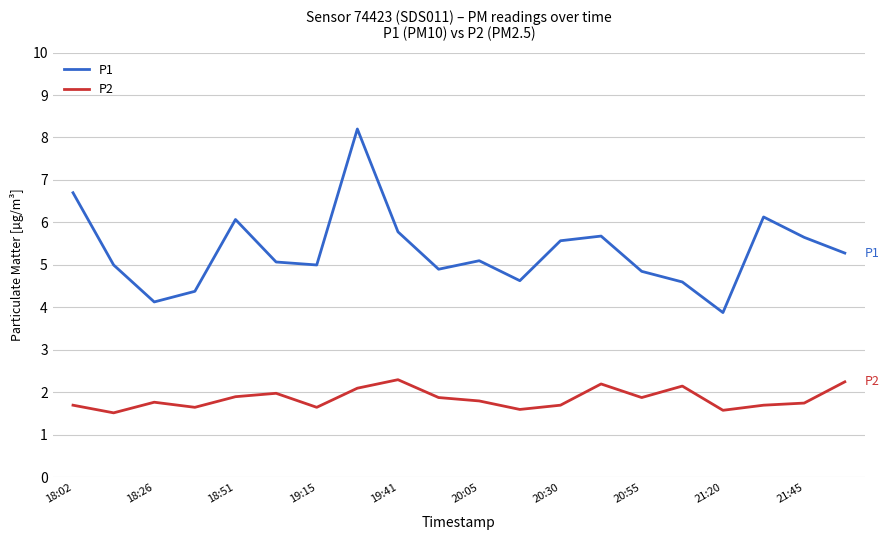

What is the smallest value displayed?

1.5